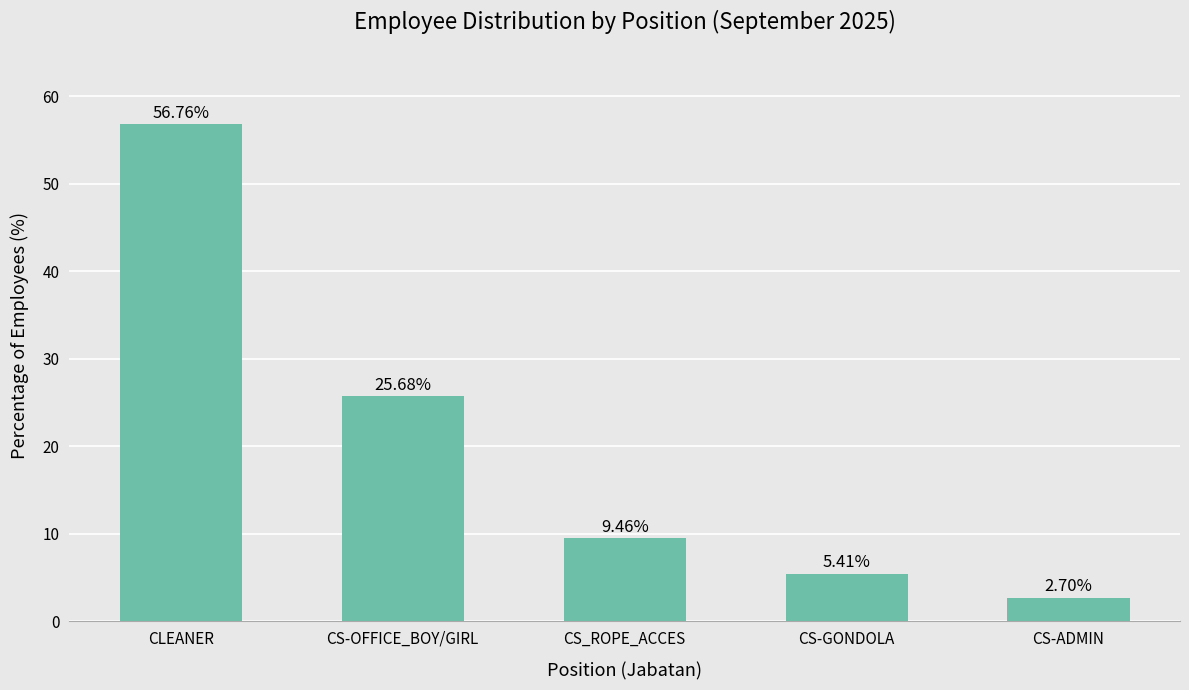

At which label is the value closest to 29?

CS-OFFICE_BOY/GIRL